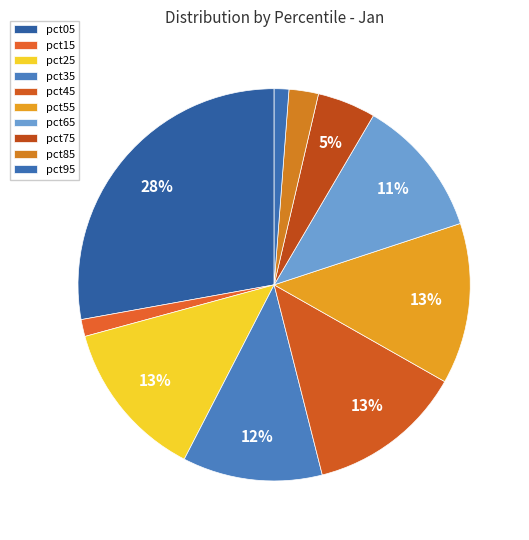

True or false: pct85 accounts for 1% of the total.

False